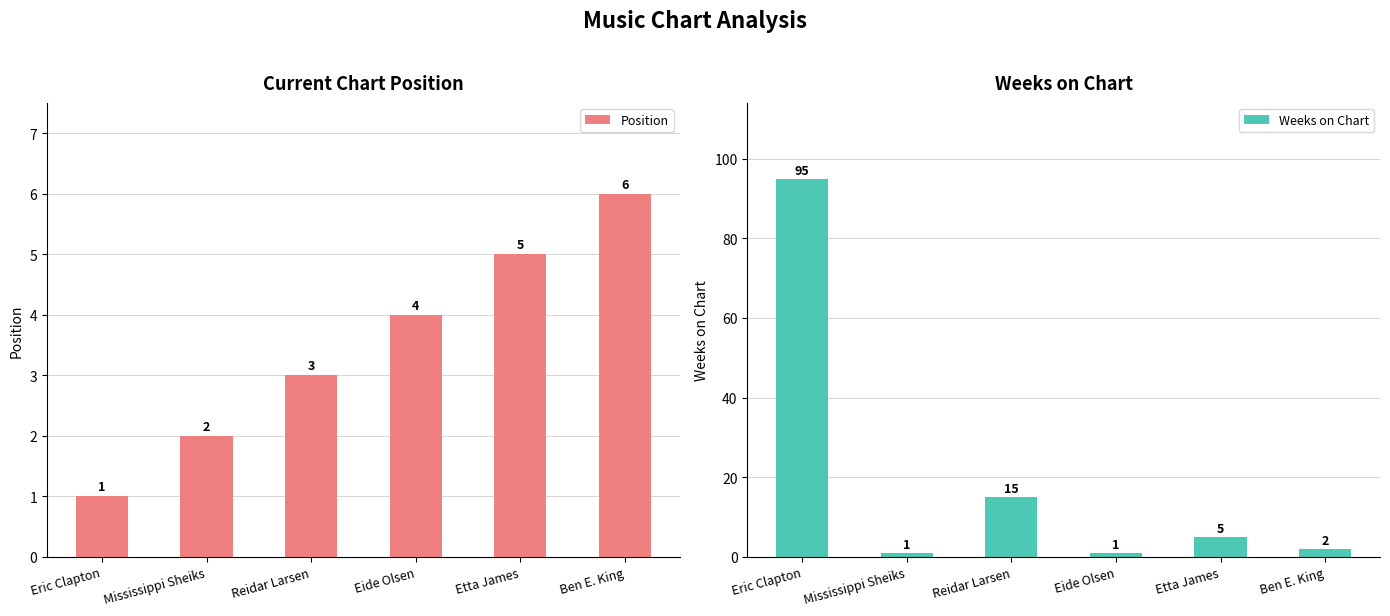

How many values in the Weeks on Chart series exceed 5?

2